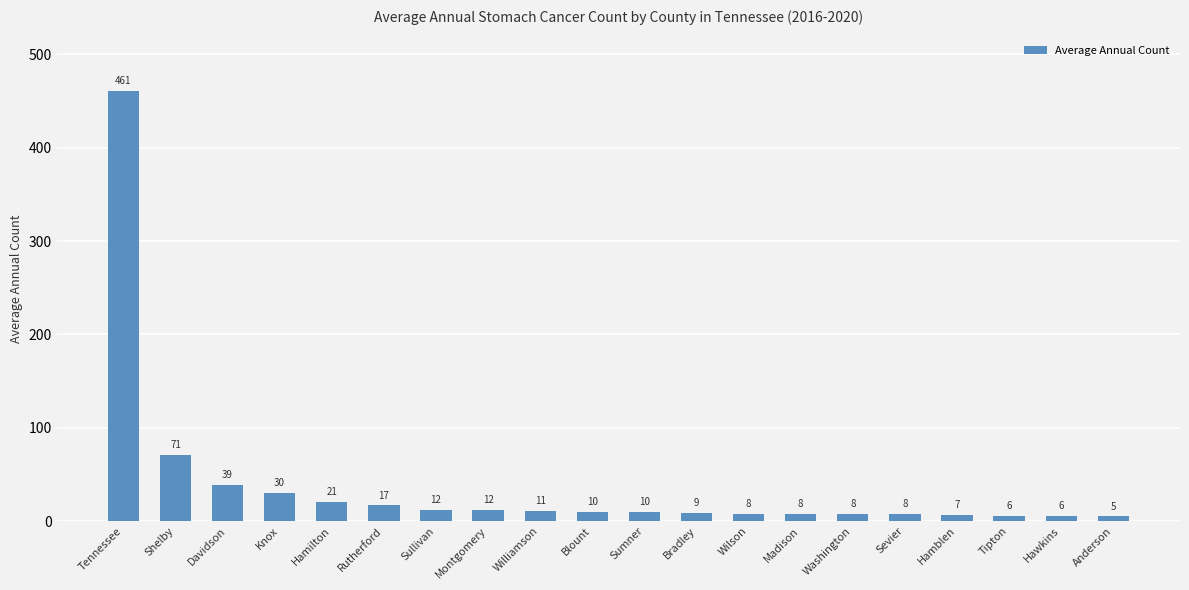

What is the change in value from Knox to Anderson?

-25